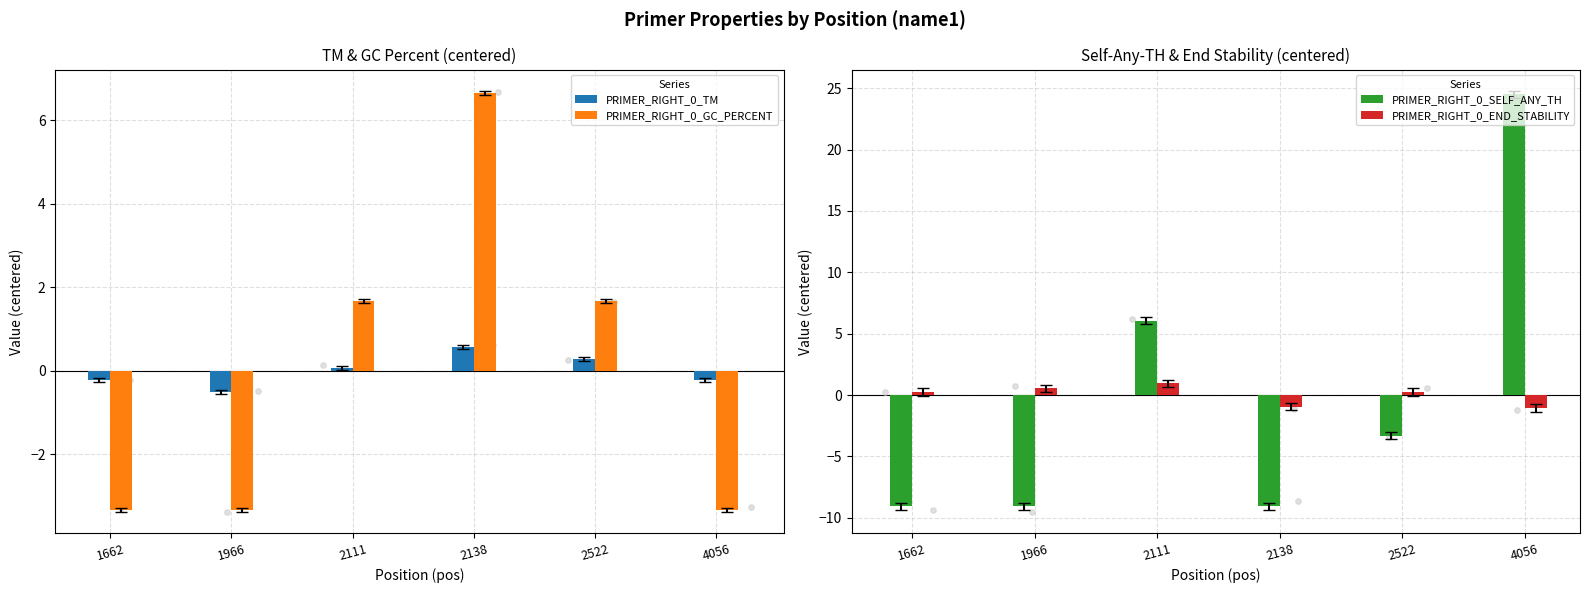

Which series reaches the maximum Y coordinate?

PRIMER_RIGHT_0_SELF_ANY_TH